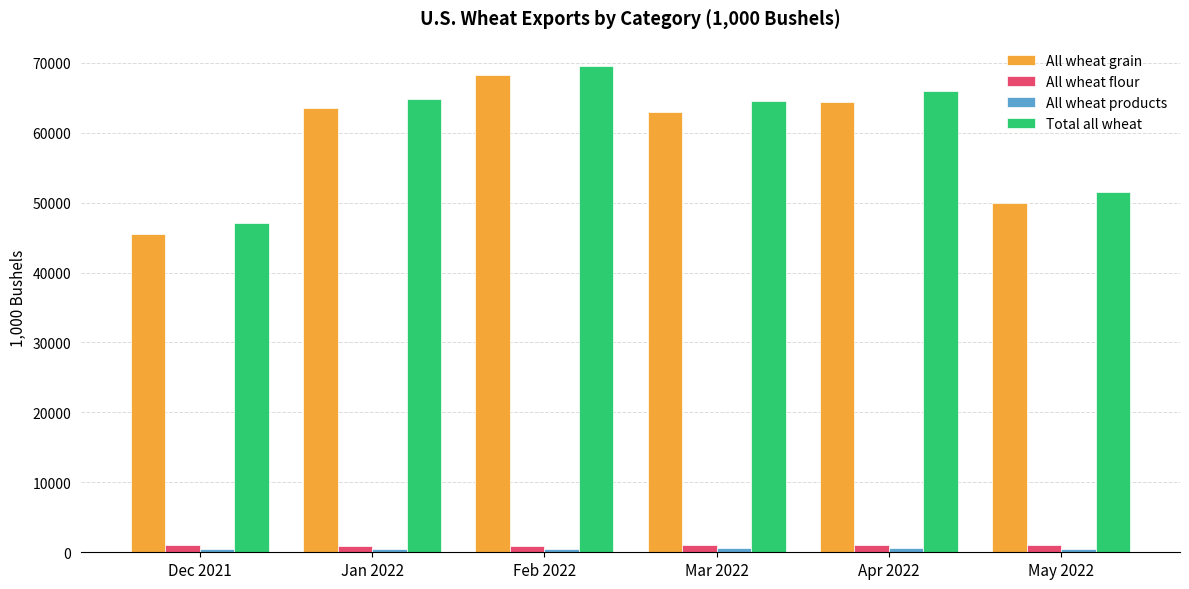

The All wheat grain series shows 107416.0 at Feb 2022. True or false?

False